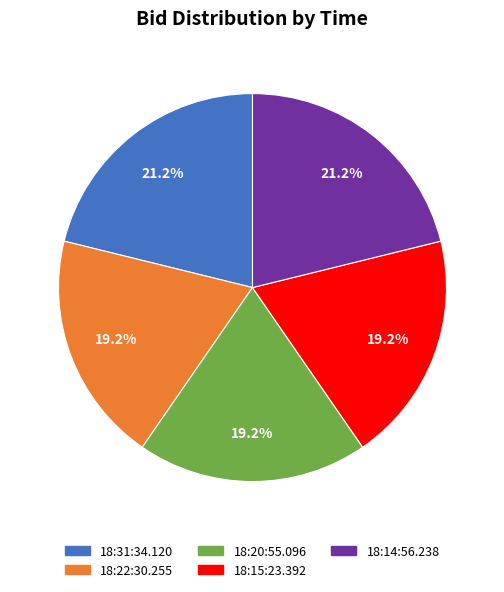

How many slices are in this pie chart?

5